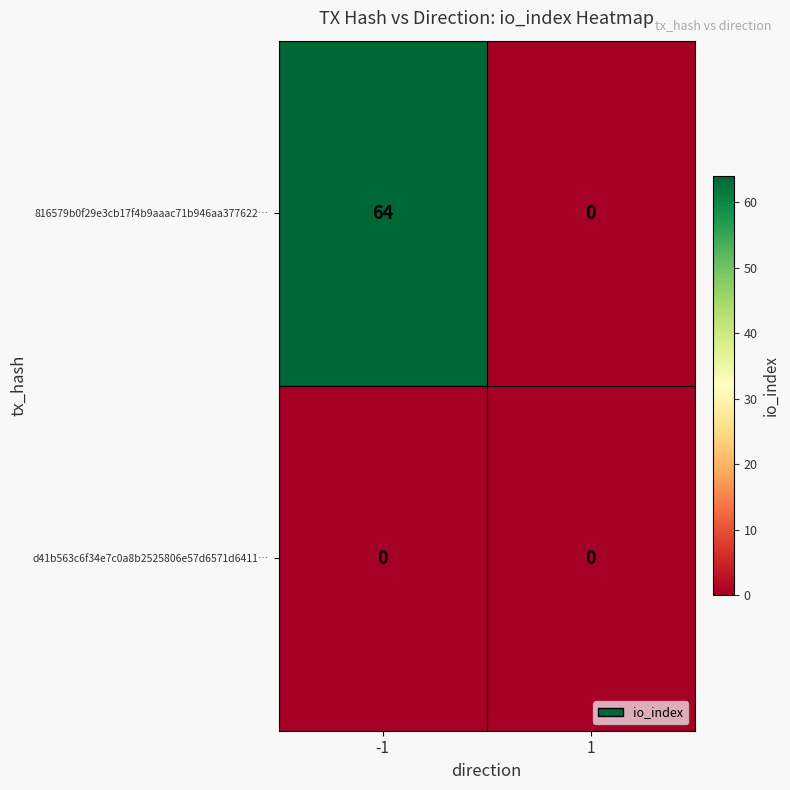

How many categories are shown in the chart?

2